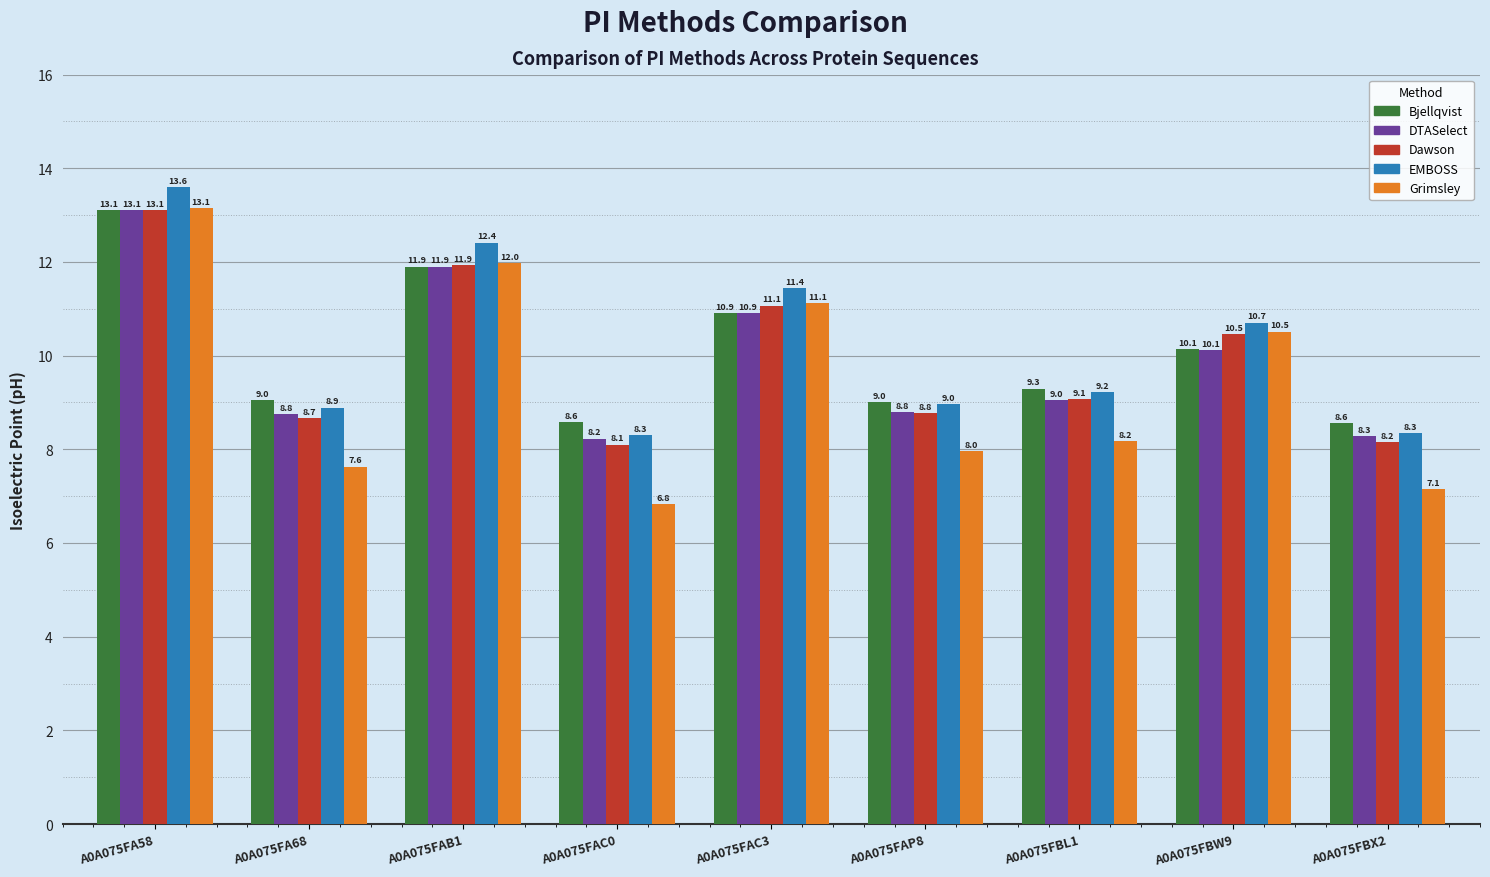

Reading left to right, transcribe all the data shown in this chart.

Bjellqvist: A0A075FA58=13.1	A0A075FA68=9.0	A0A075FAB1=11.9	A0A075FAC0=8.6	A0A075FAC3=10.9	A0A075FAP8=9.0	A0A075FBL1=9.3	A0A075FBW9=10.1	A0A075FBX2=8.6
DTASelect: A0A075FA58=13.1	A0A075FA68=8.8	A0A075FAB1=11.9	A0A075FAC0=8.2	A0A075FAC3=10.9	A0A075FAP8=8.8	A0A075FBL1=9.0	A0A075FBW9=10.1	A0A075FBX2=8.3
Dawson: A0A075FA58=13.1	A0A075FA68=8.7	A0A075FAB1=11.9	A0A075FAC0=8.1	A0A075FAC3=11.1	A0A075FAP8=8.8	A0A075FBL1=9.1	A0A075FBW9=10.5	A0A075FBX2=8.2
EMBOSS: A0A075FA58=13.6	A0A075FA68=8.9	A0A075FAB1=12.4	A0A075FAC0=8.3	A0A075FAC3=11.4	A0A075FAP8=9.0	A0A075FBL1=9.2	A0A075FBW9=10.7	A0A075FBX2=8.3
Grimsley: A0A075FA58=13.1	A0A075FA68=7.6	A0A075FAB1=12.0	A0A075FAC0=6.8	A0A075FAC3=11.1	A0A075FAP8=8.0	A0A075FBL1=8.2	A0A075FBW9=10.5	A0A075FBX2=7.1